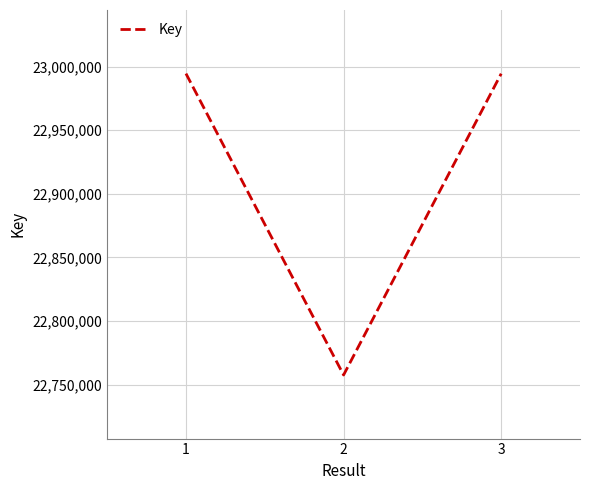

Which has a higher value, 3 or 2?

3